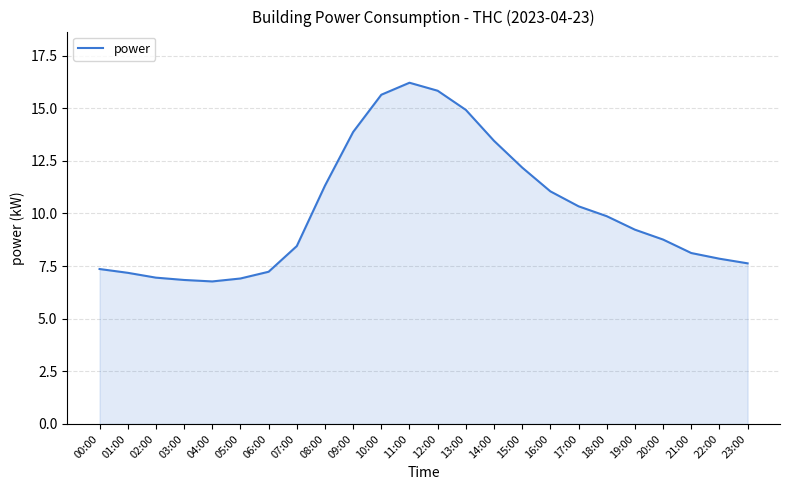

Which category has the highest value across all series?

11:00